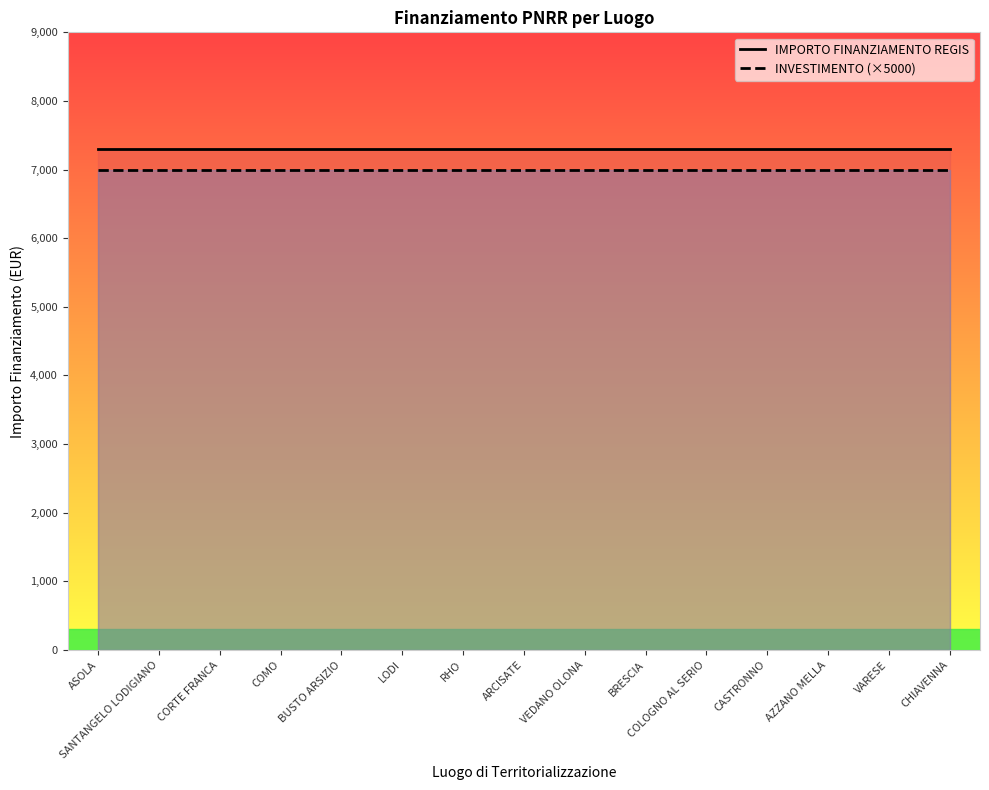

True or false: INVESTIMENTO (×5000) and IMPORTO FINANZIAMENTO REGIS intersect in this chart.

False